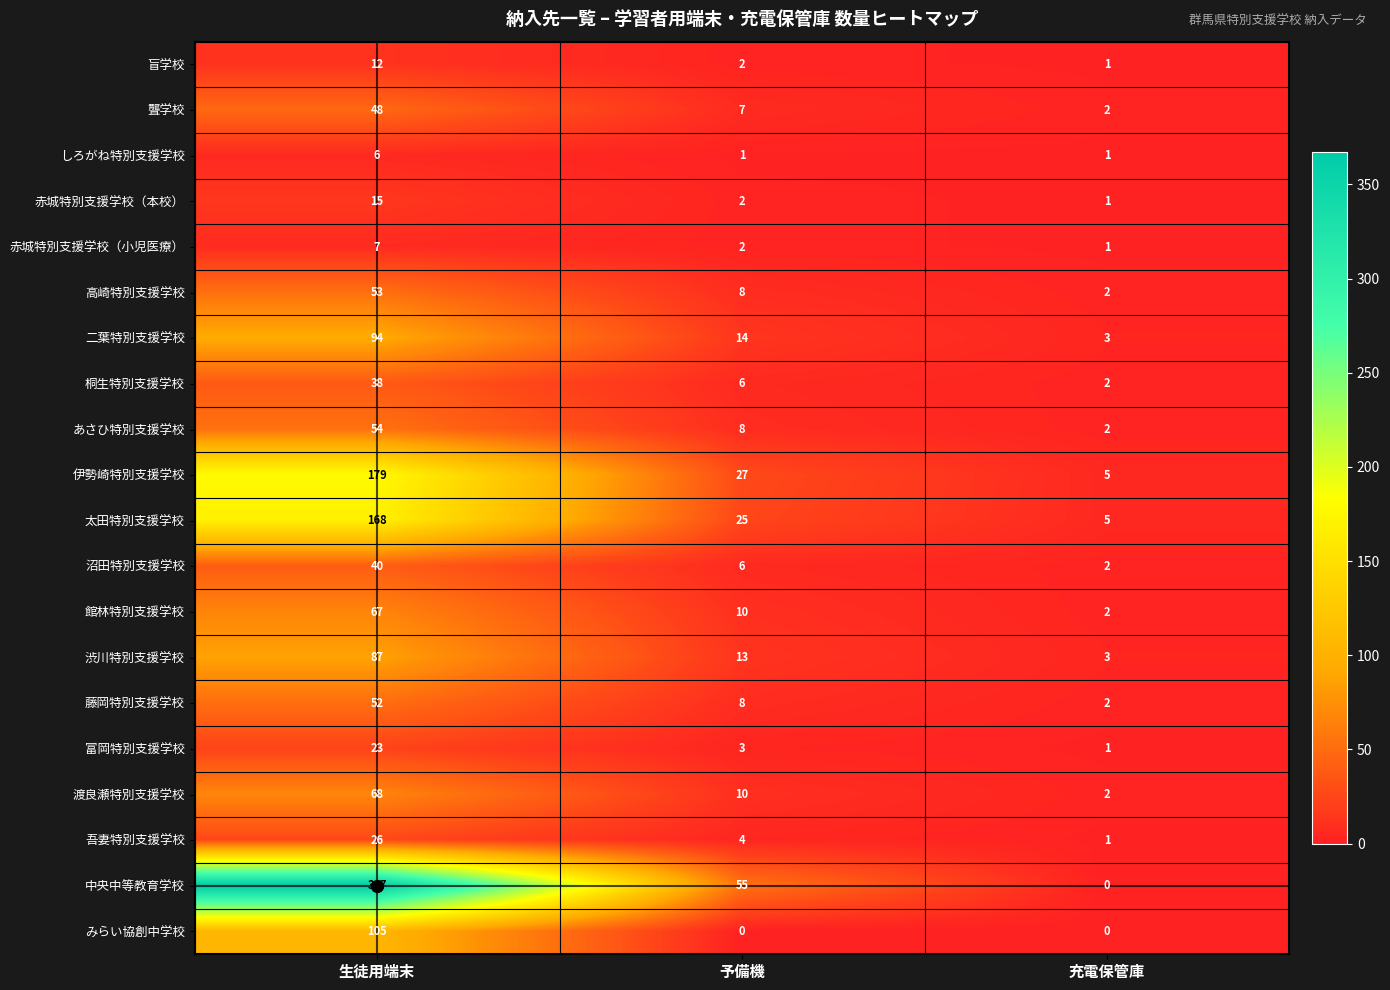

At which label does 吾妻特別支援学校 reach its minimum?

充電保管庫